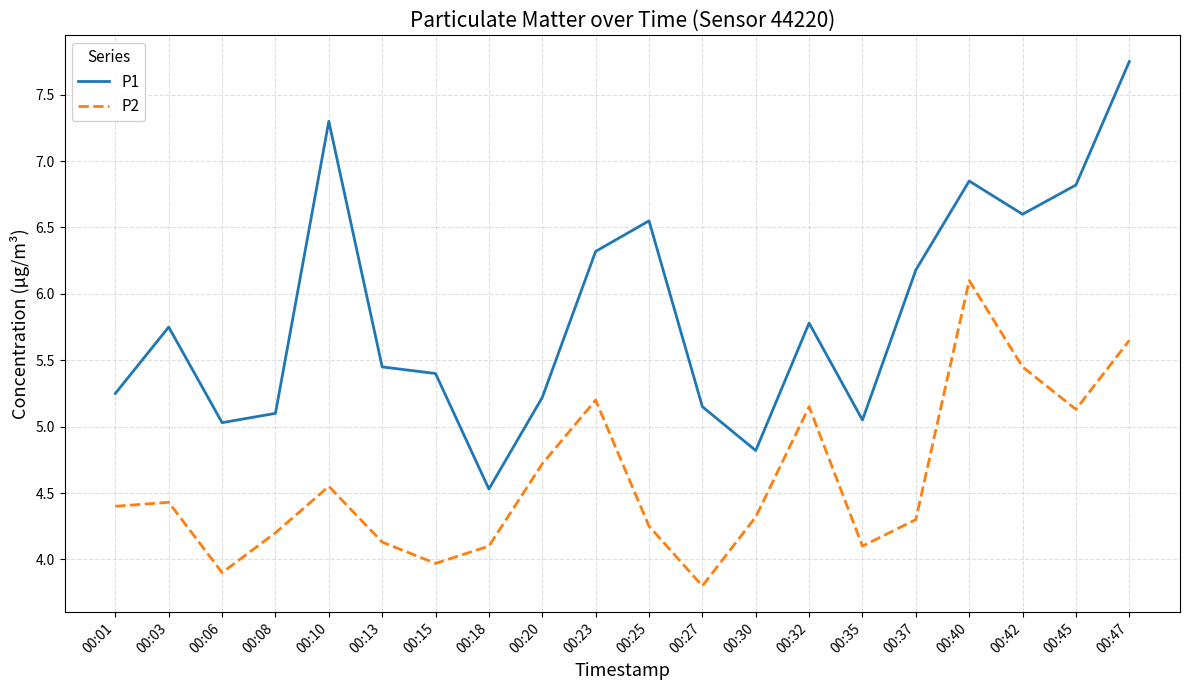

What is the approximate value of P2 at 00:30?

4.3